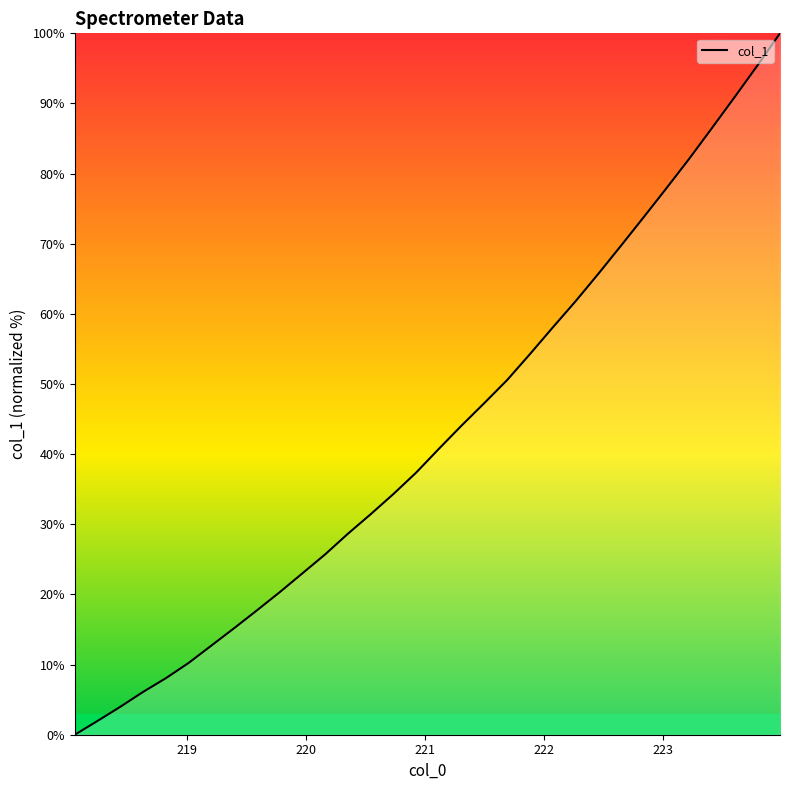

What is the difference between the maximum and minimum values?

100.0